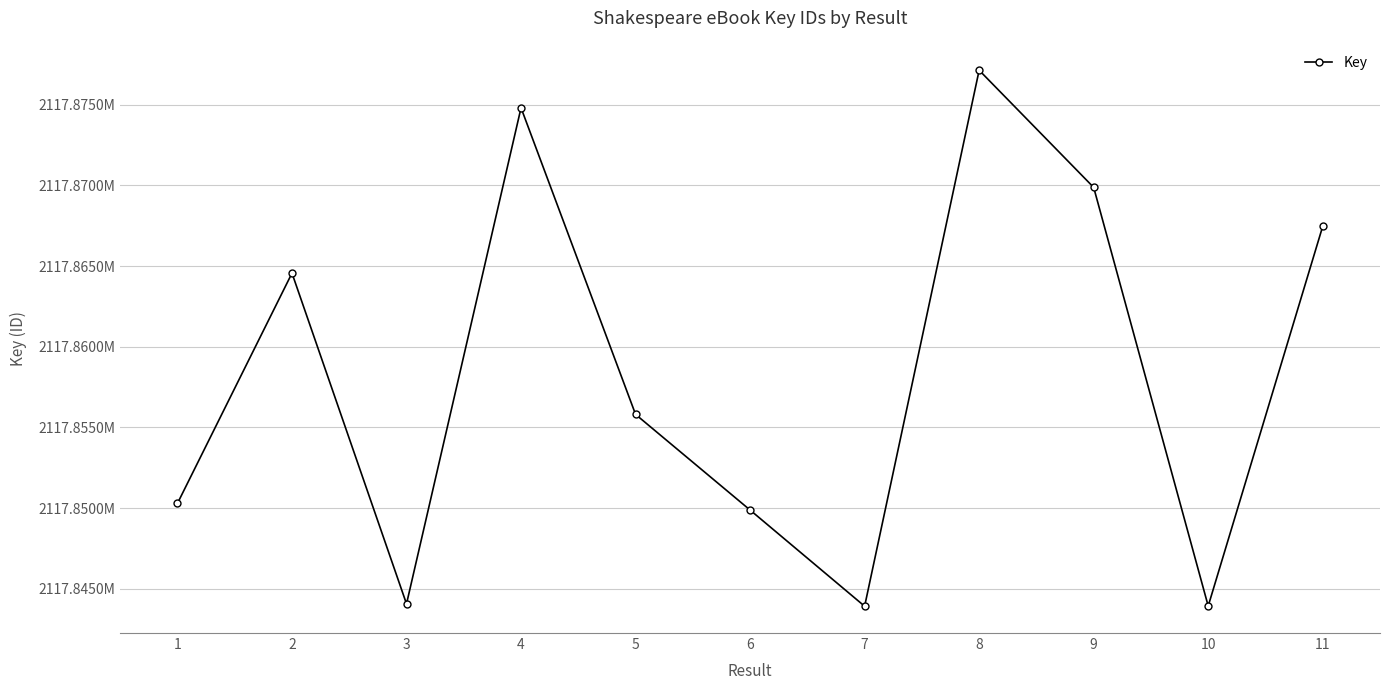

Reading right to left, list all the values displayed in this chart.

11=2117867464	10=2117843937	9=2117869871	8=2117877130	7=2117843924	6=2117849883	5=2117855809	4=2117874801	3=2117844070	2=2117864560	1=2117850295